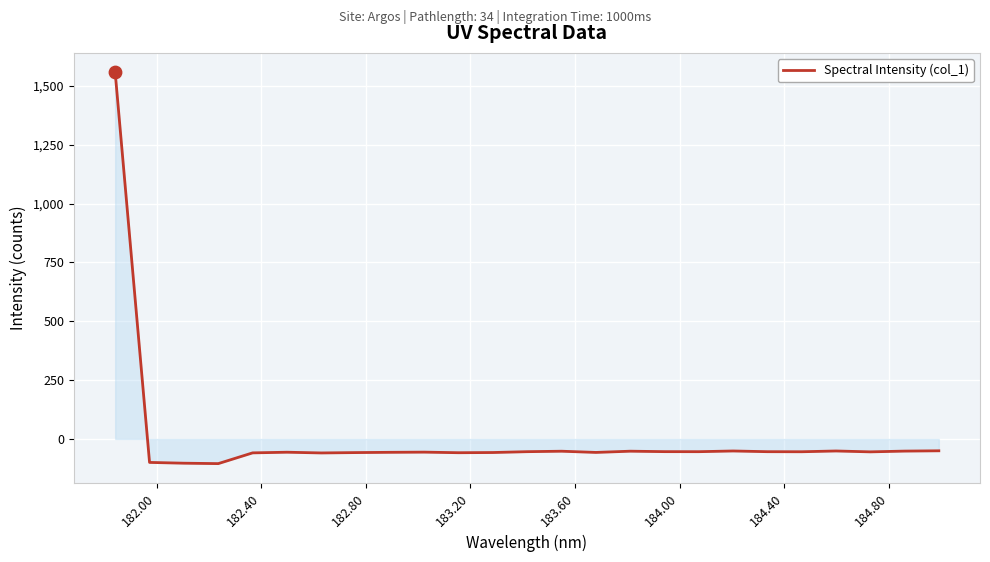

What is the difference between the maximum and minimum values?

1661.4